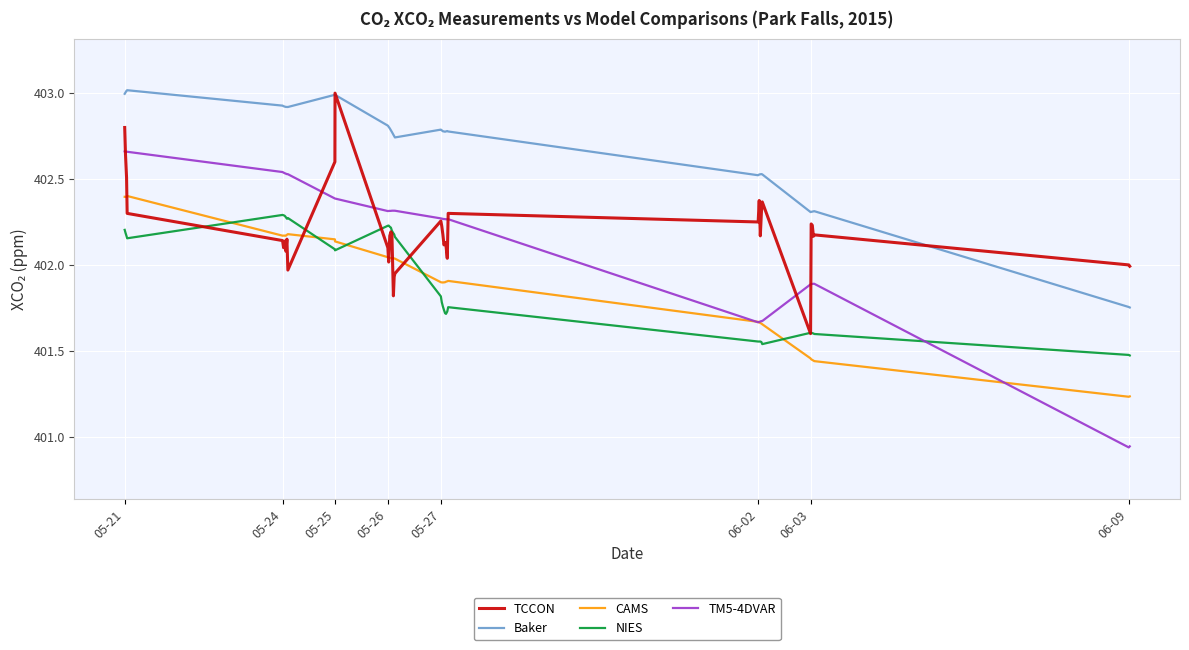

What is the maximum value for Baker?

403.0